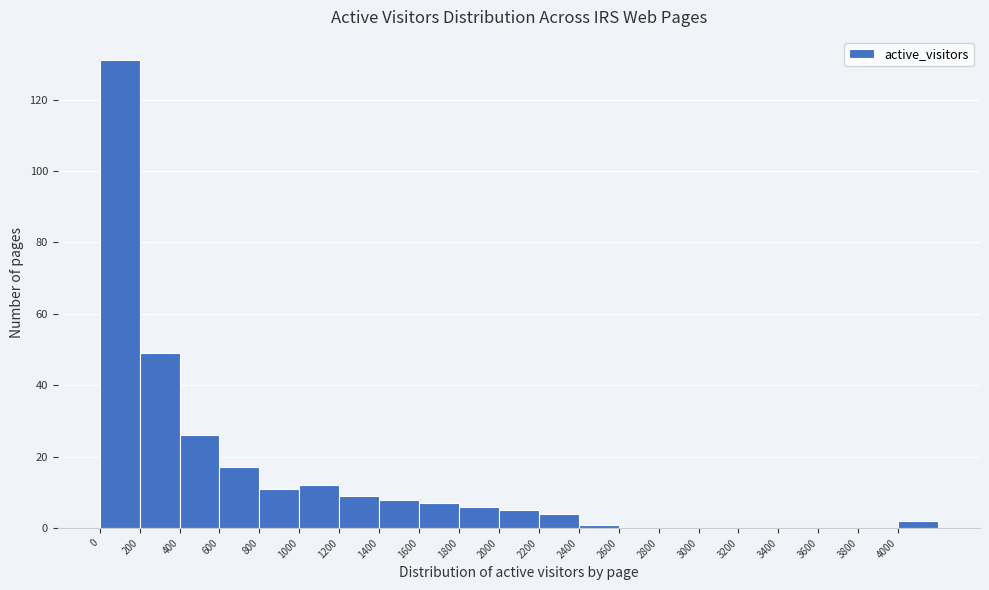

Reading left to right, transcribe this chart: for each bar, give the range it covers on the x-axis and its height. The values are not printed on the chart, so give them approximately, as read against the axis.

0 to 200: 132
200 to 400: 50
400 to 600: 26
600 to 800: 18
800 to 1000: 12
1000 to 1200: 12
1200 to 1400: 10
1400 to 1600: 8
1600 to 1800: 8
1800 to 2000: 6
2000 to 2200: 6
2200 to 2400: 4
2400 to 2600: under 2
2600 to 2800: 0
2800 to 3000: 0
3000 to 3200: 0
3200 to 3400: 0
3400 to 3600: 0
3600 to 3800: 0
3800 to 4000: 0
4000 to 4200: 2